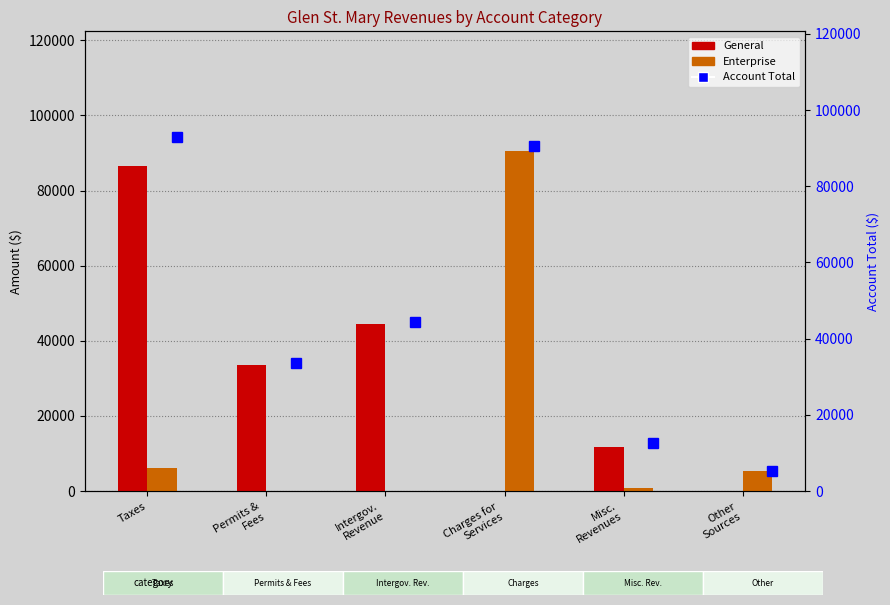

Which series has the largest total across all categories?

Account Total